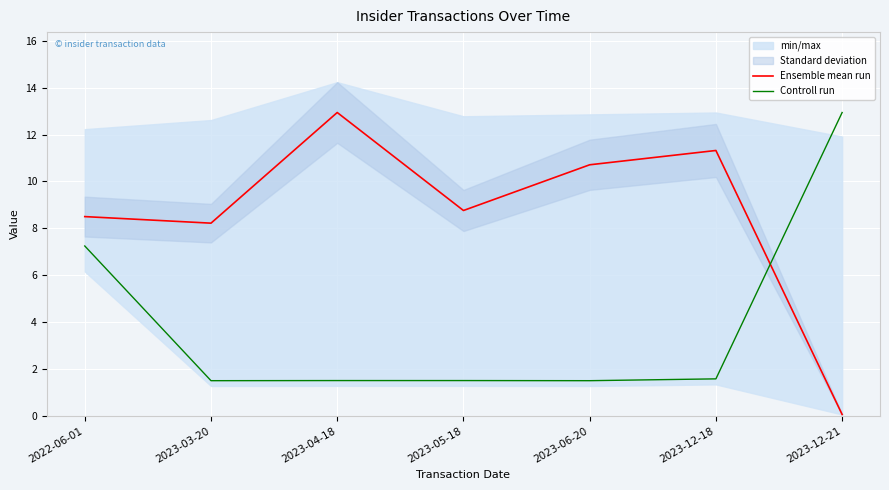

Between 2023-03-20 and 2023-04-18, which series saw the biggest shift?

Ensemble mean run